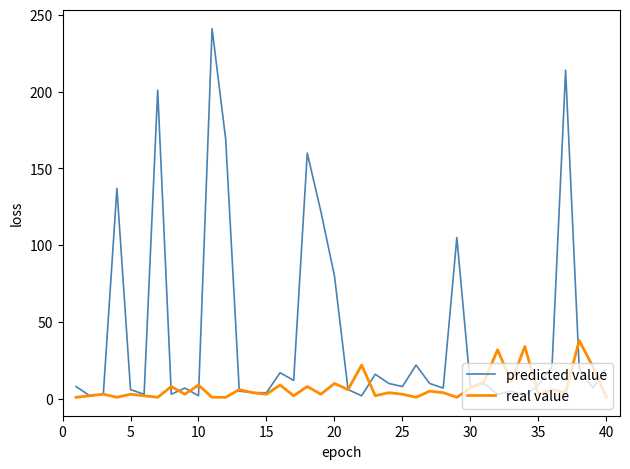

List the series in order of their overall mean, lowest first.

real value, predicted value